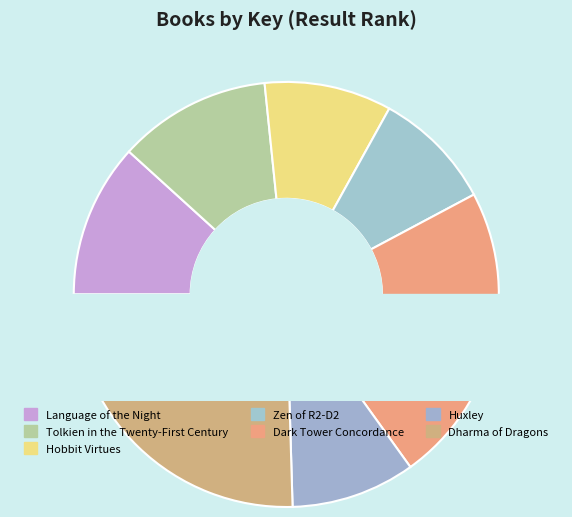

To the nearest percent, what is the difference between the Dharma of Dragons and Hobbit Virtues slice percentages?

16%